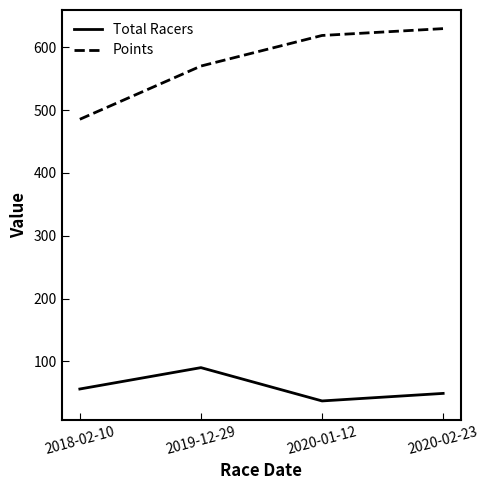

What is the average value of the Points series?

575.9